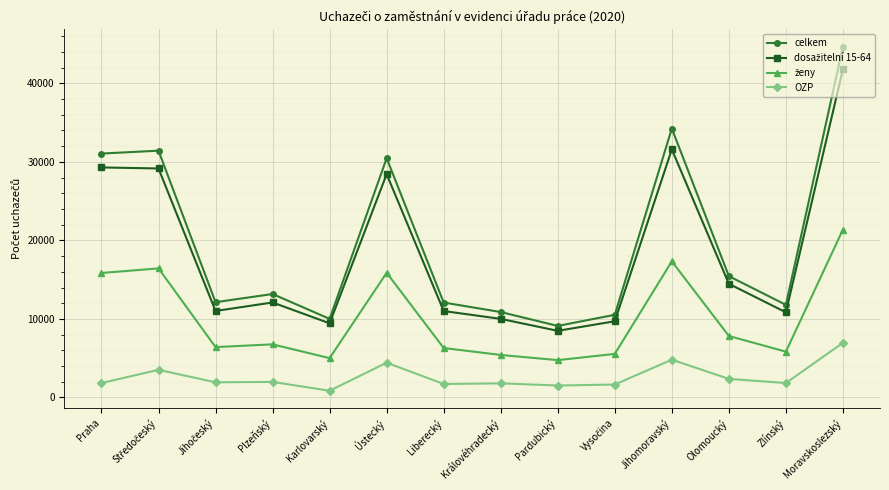

Which category has the highest value in the celkem series?

Moravskoslezský